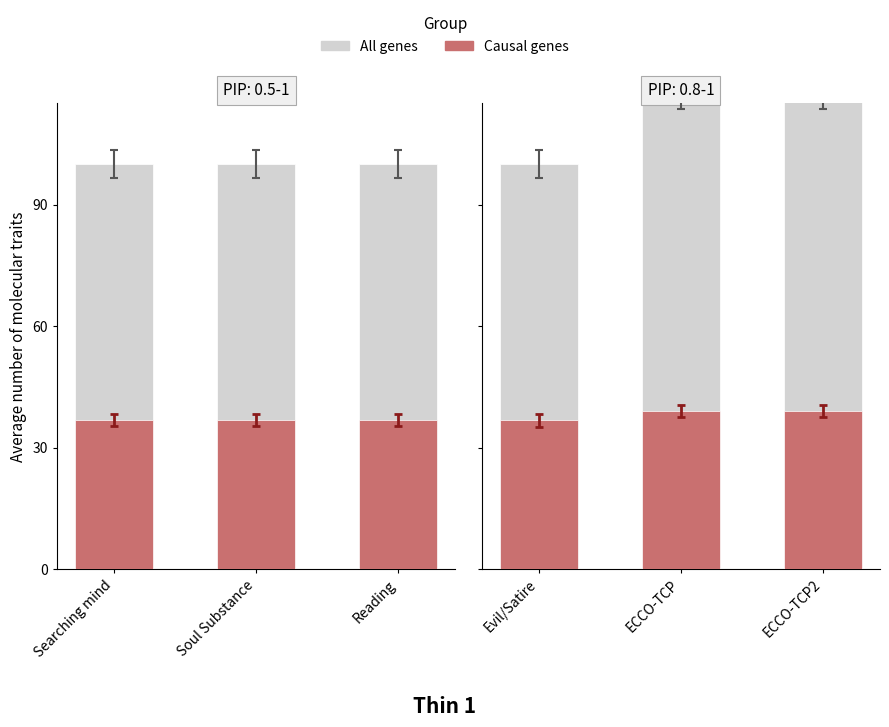

Which series changed the most between Evil/Satire and ECCO-TCP2?

All genes